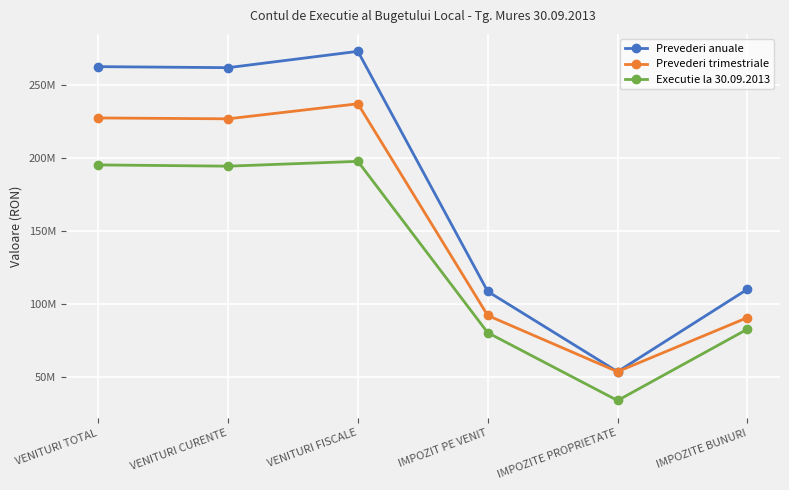

What is the difference between the highest and lowest values at VENITURI TOTAL?

67173024